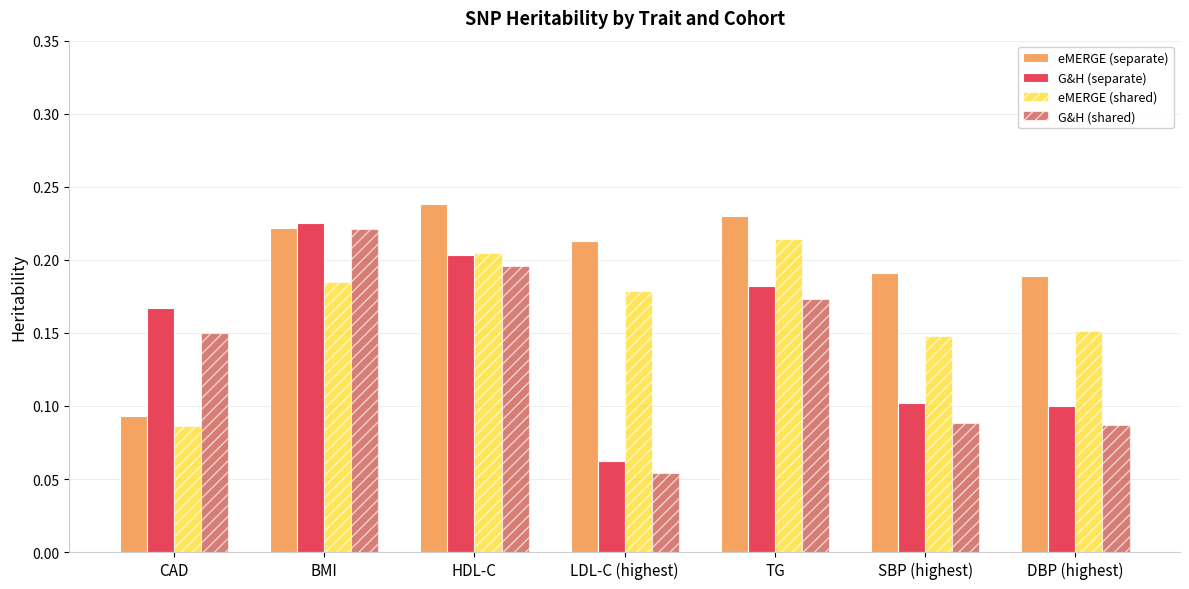

The eMERGE (shared) series shows 0.2 at DBP (highest). True or false?

True